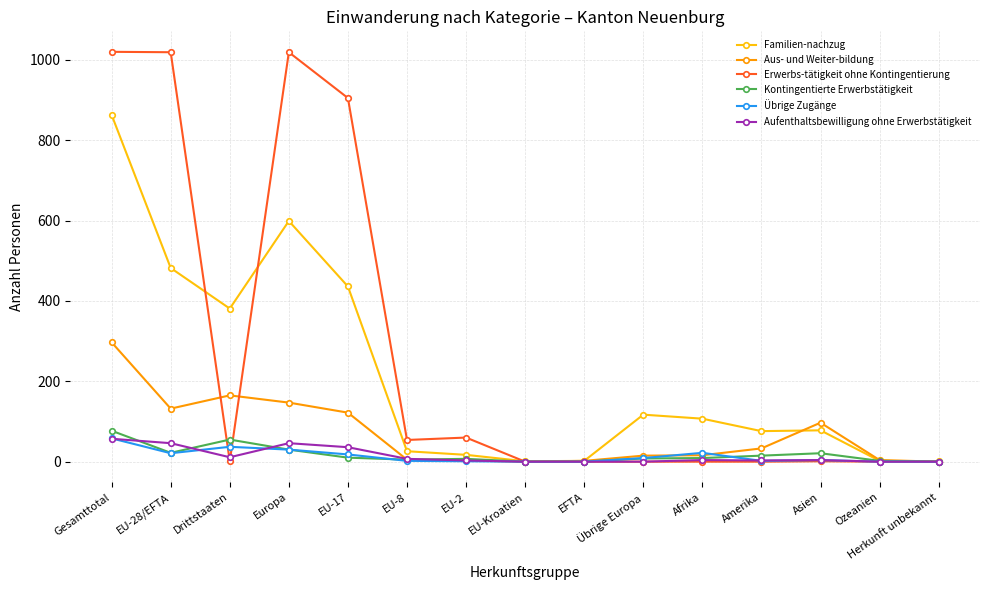

Between which two adjacent categories do Erwerbs-tätigkeit ohne Kontingentierung and Übrige Zugänge first intersect?

EU-28/EFTA and Drittstaaten